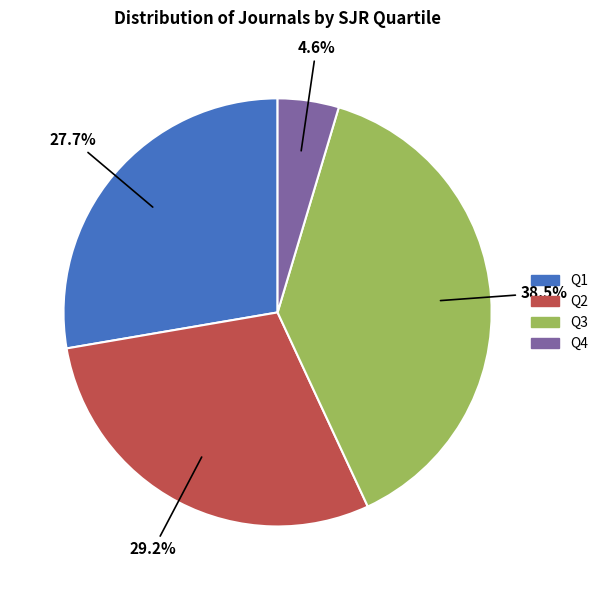

What is the ratio of the value at Q3 to the value at Q1?

1.4